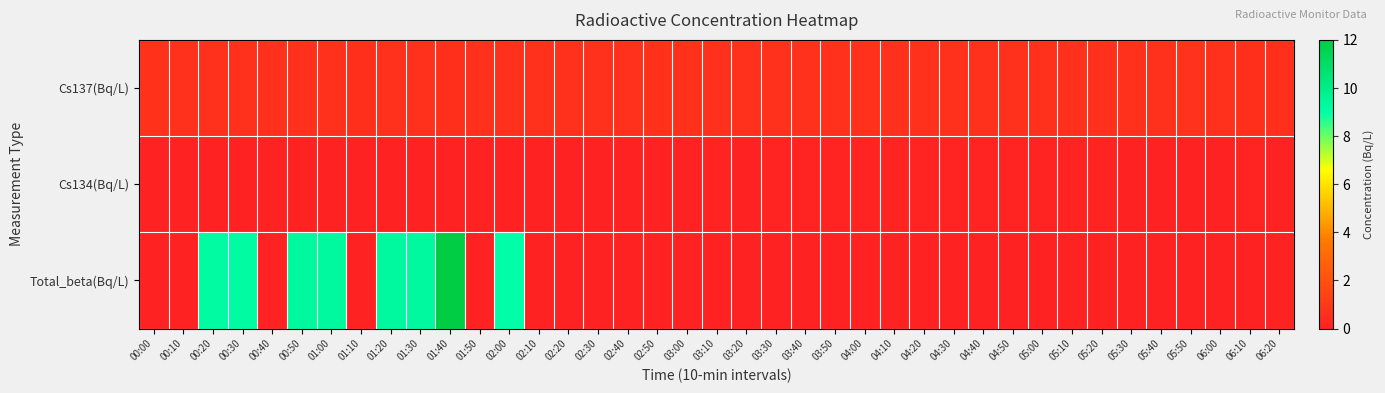

Which series has the widest spread of values?

Total_beta(Bq/L)